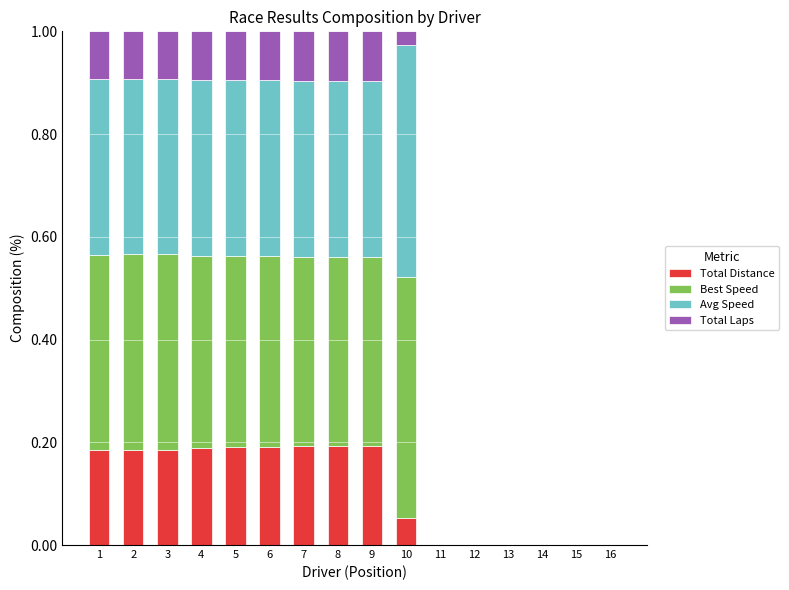

What is the total value across all series at 9?

1.0